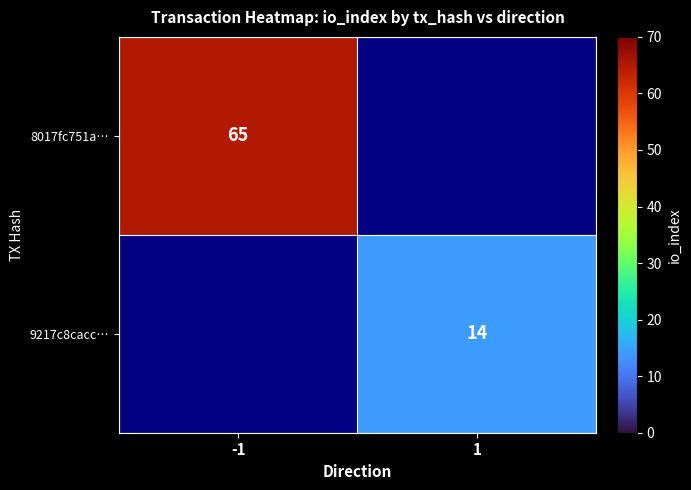

Which has a higher value, 1 or -1?

-1